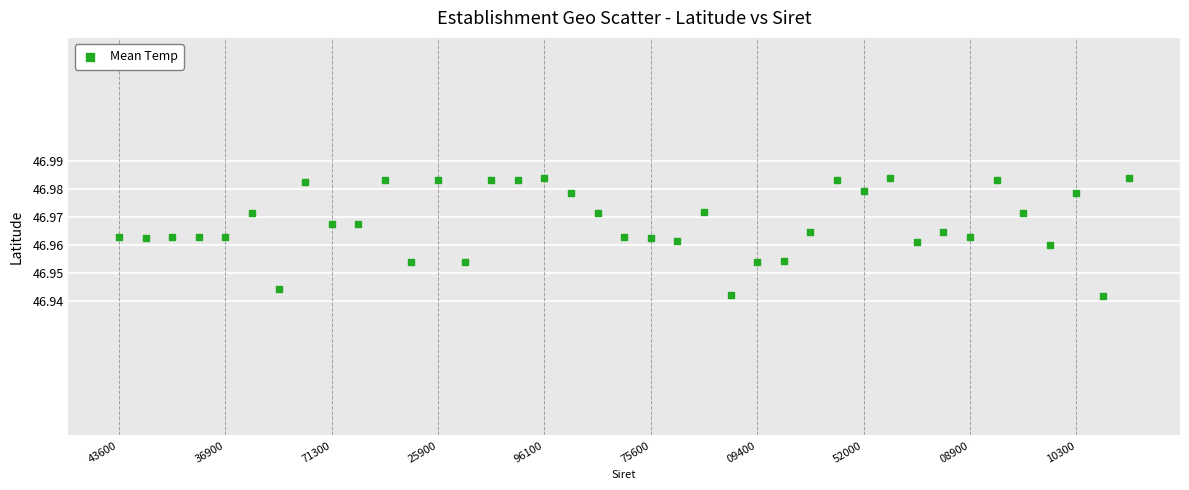

Count the number of points in this scatter plot.

39